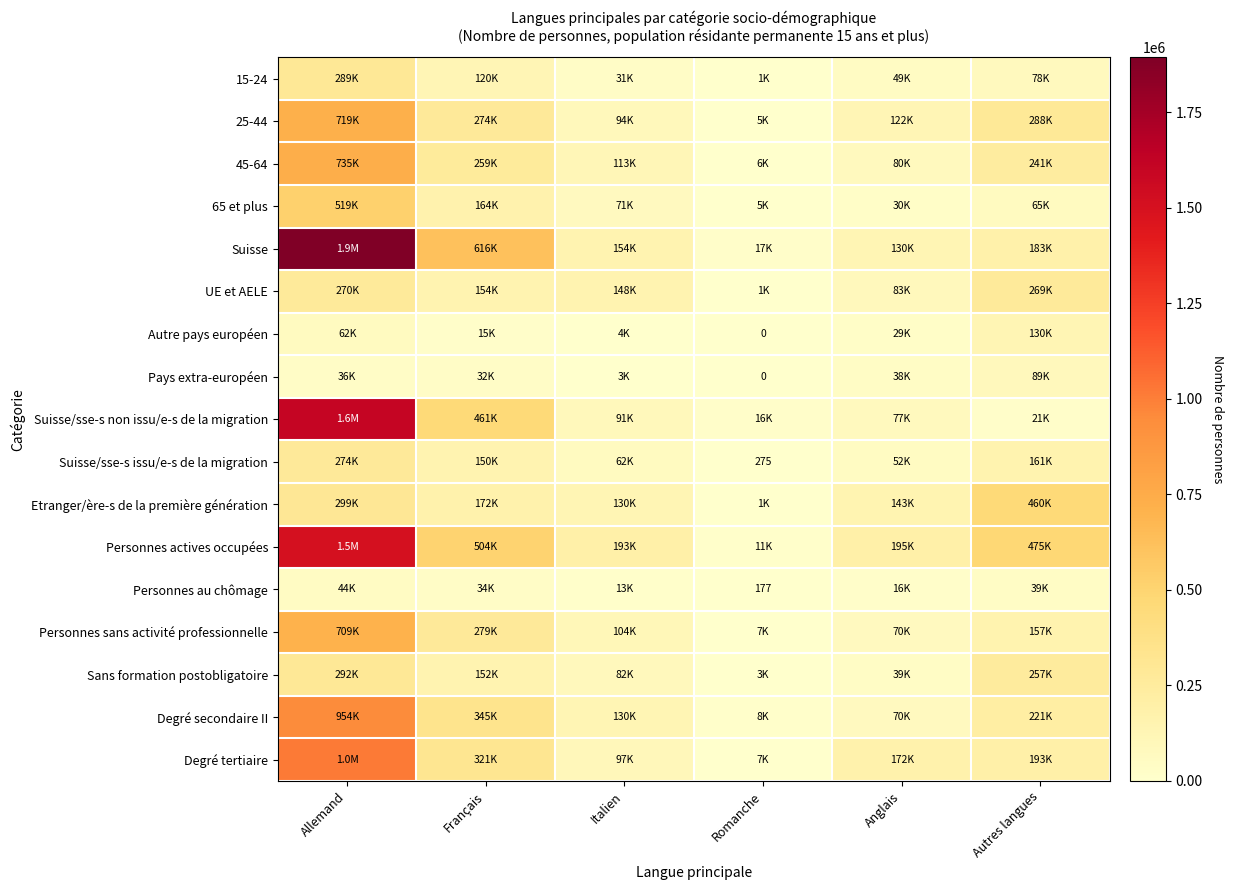

At how many categories does at least one series exceed 65081?

5